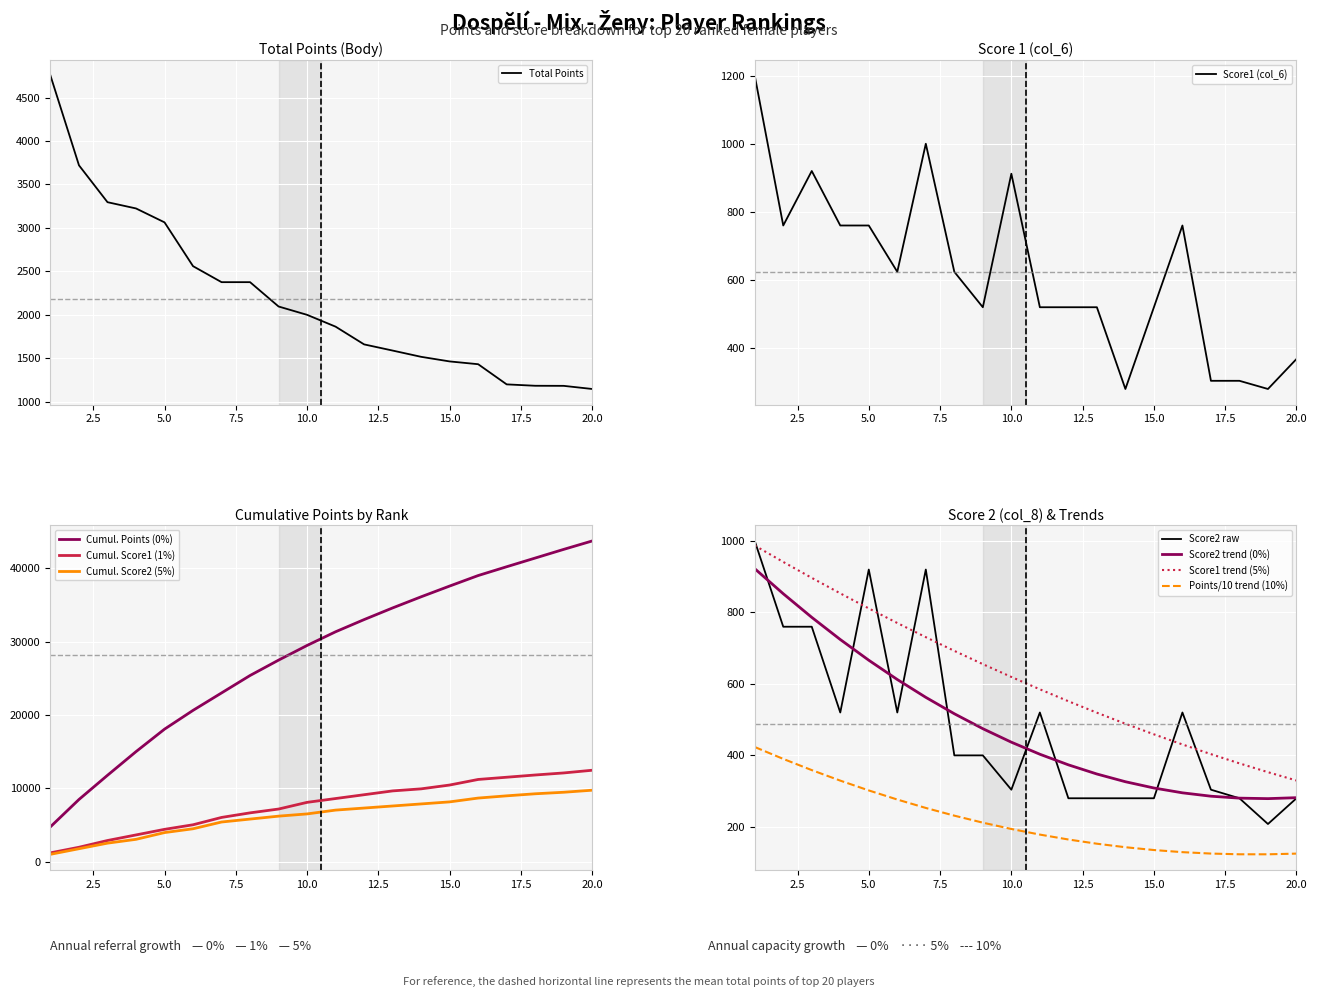

The value of Points/10 trend (10%) at 5.0 is 301.9. True or false?

True